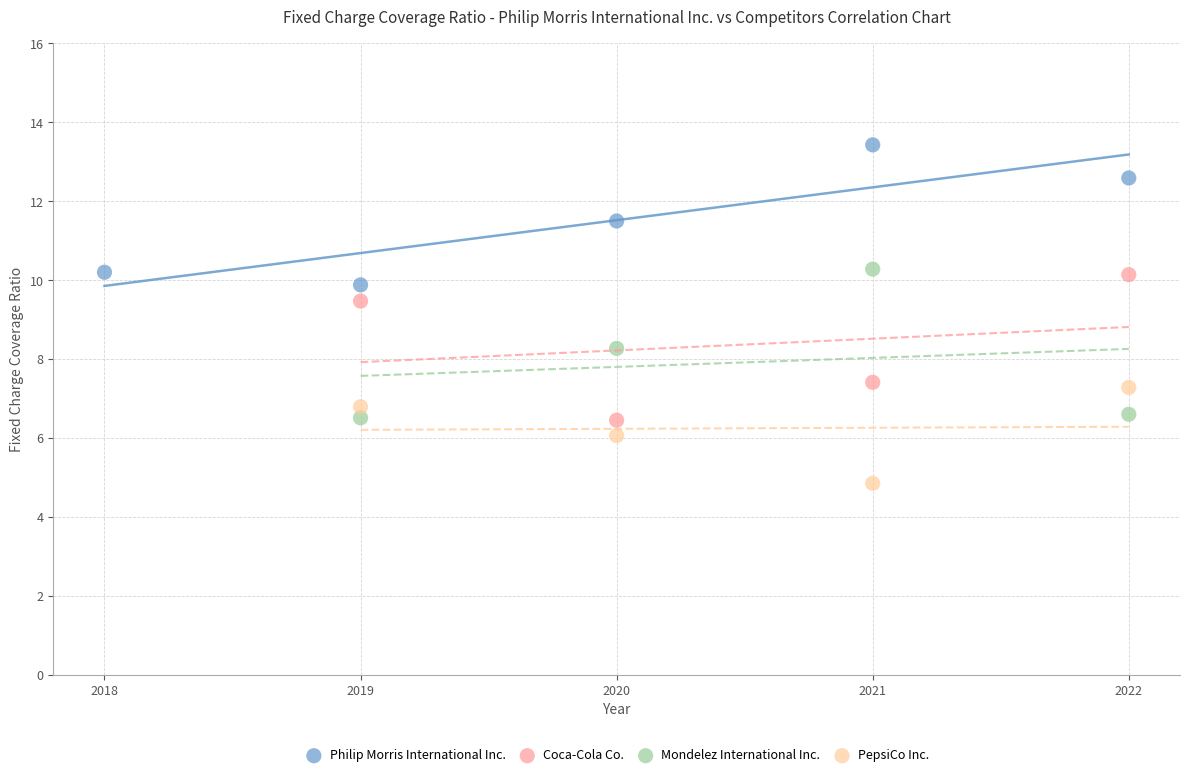

Which series reaches the maximum Y coordinate?

Philip Morris International Inc.